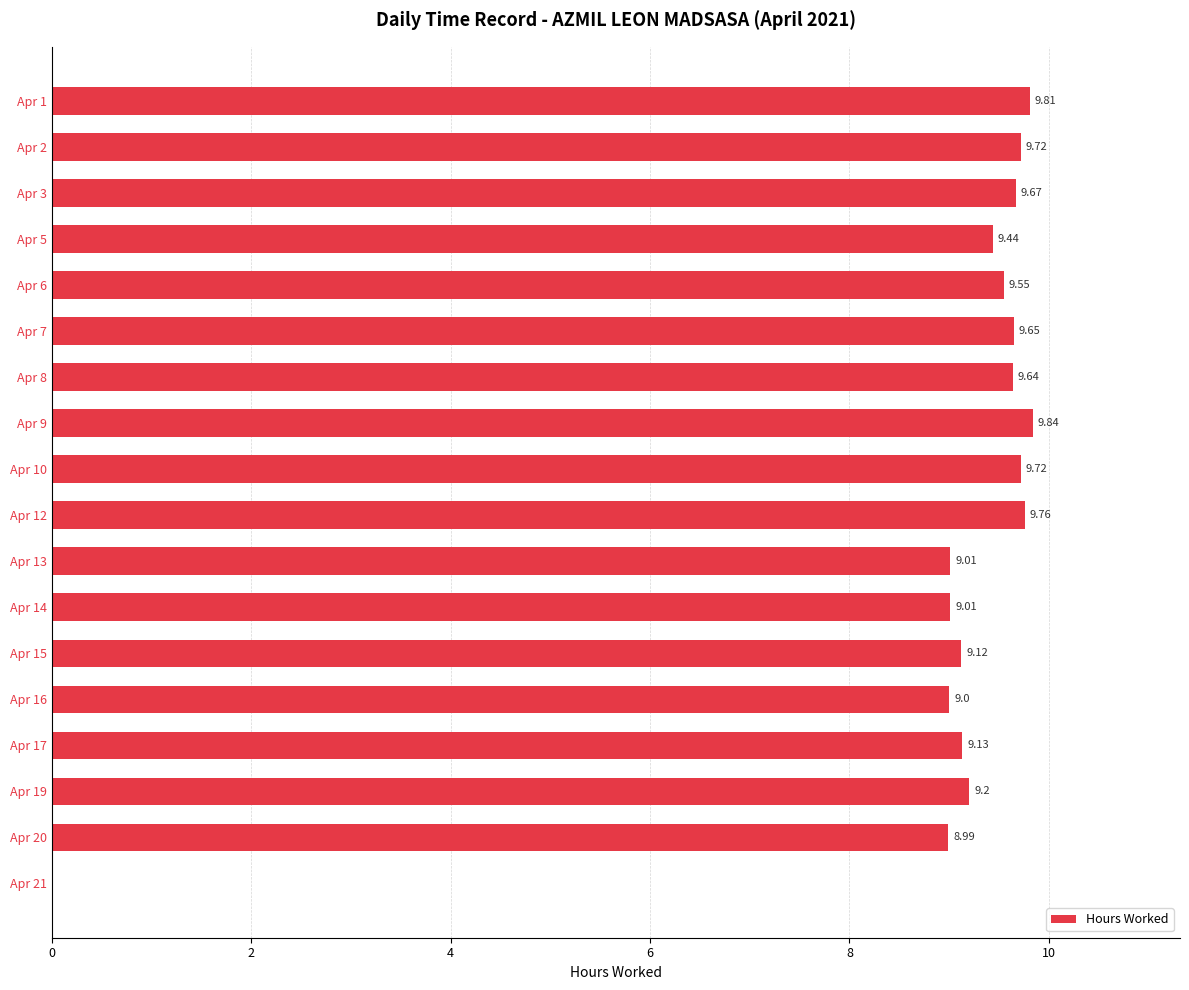

What is the change in value from Apr 3 to Apr 12?

+0.1